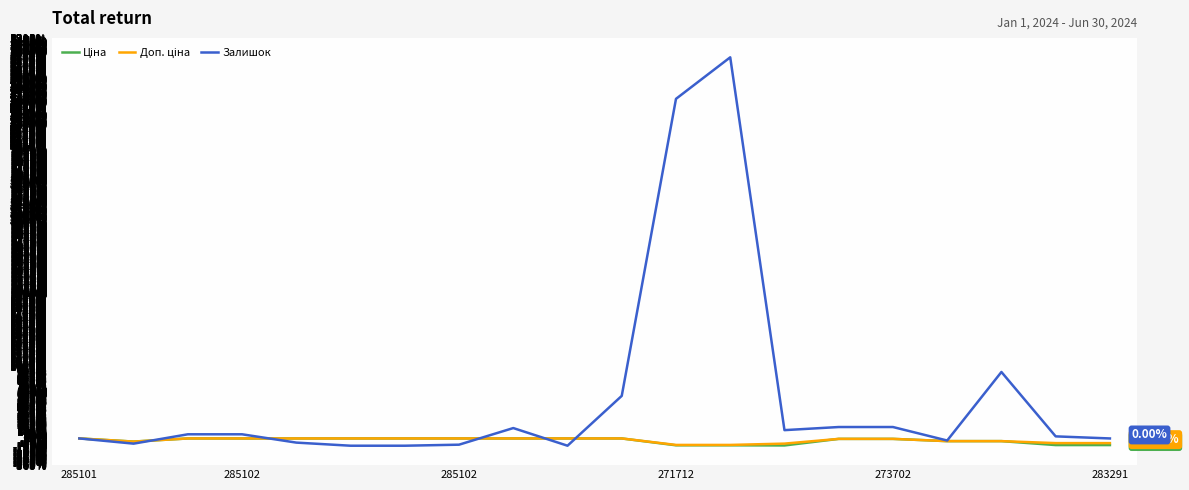

Which series has the largest range (max minus min)?

Залишок